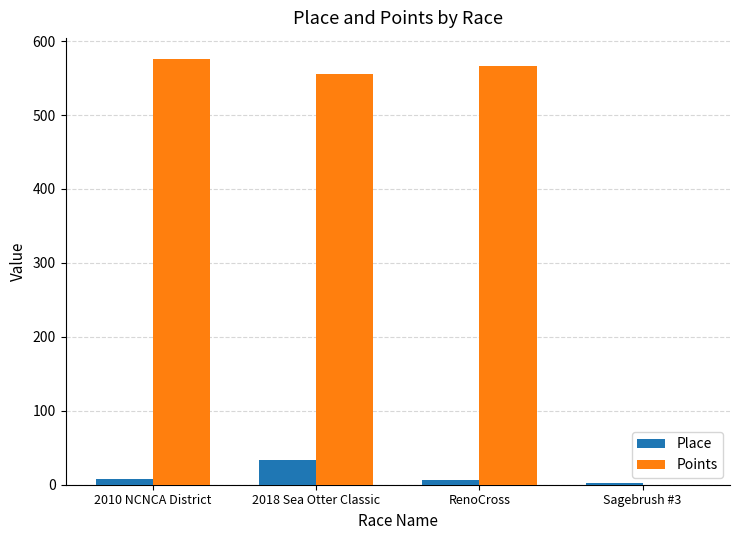

Is the value of Place at 2018 Sea Otter Classic greater than the value of Points at 2010 NCNCA District?

No